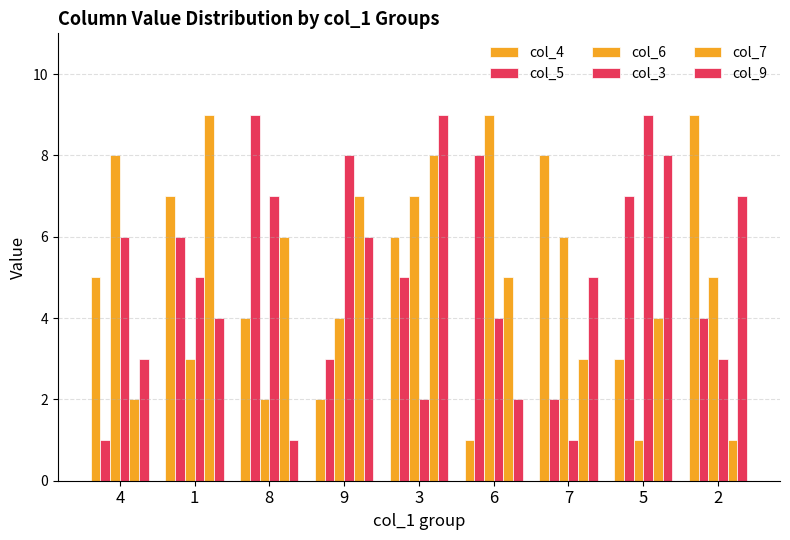

What position from the right is 3?

5